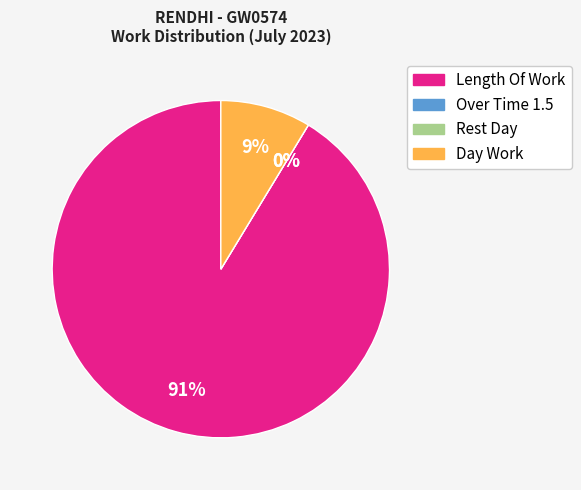

Is it true that Day Work is 9% of the pie?

True